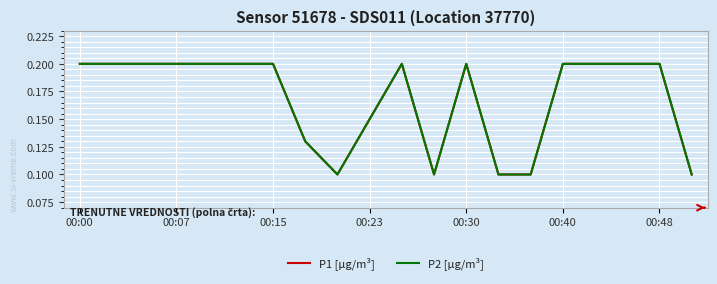

Which series has the largest range (max minus min)?

P1 [µg/m³]